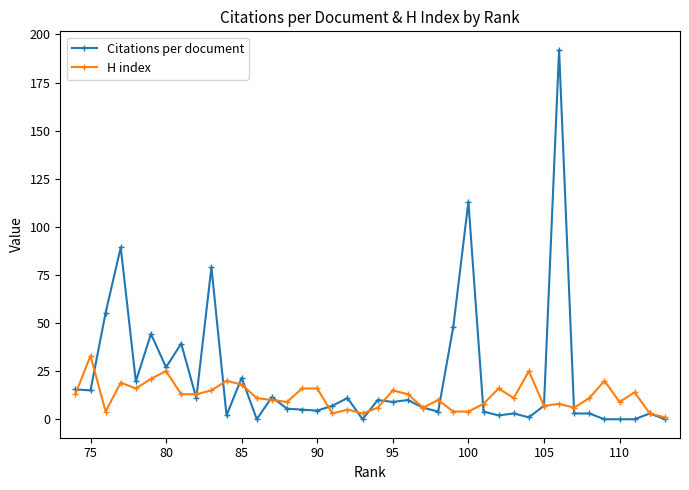

At how many categories does at least one series exceed 45?

6